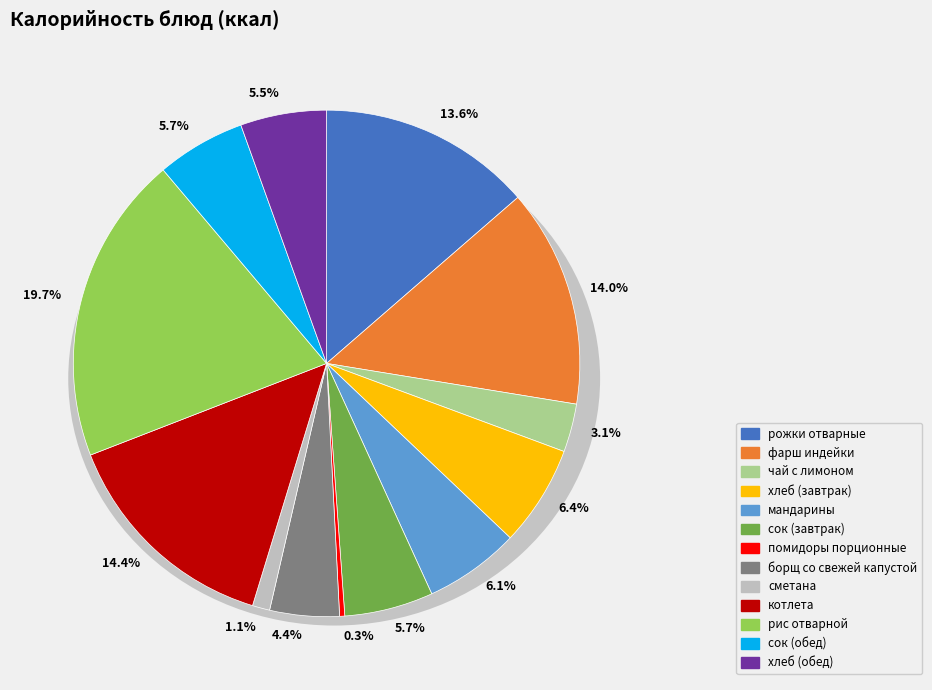

What is the change in value from мандарины to борщ со свежей капустой?

-24.2